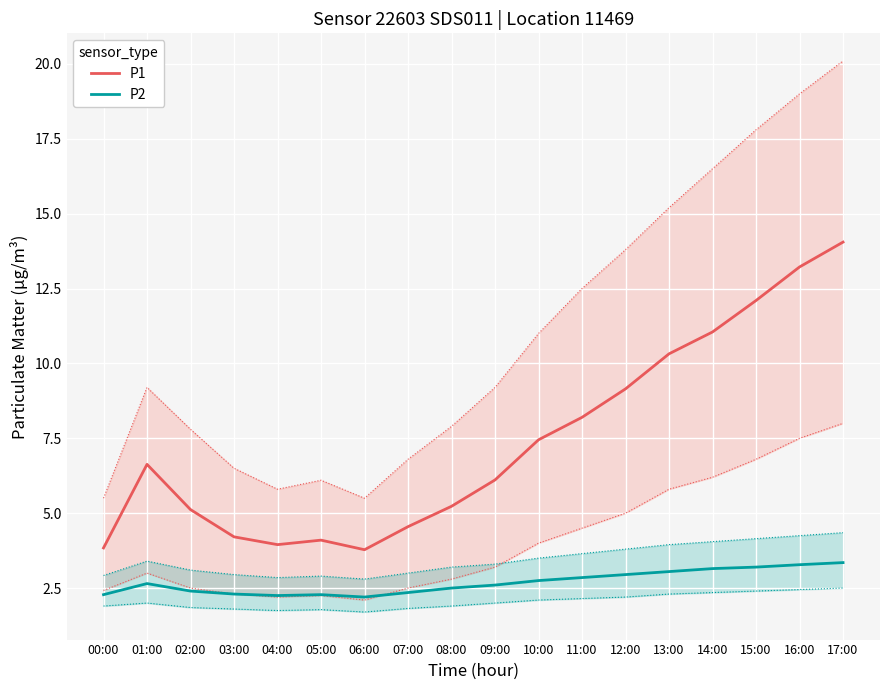

What is the total value across all series at 02:00?

7.5